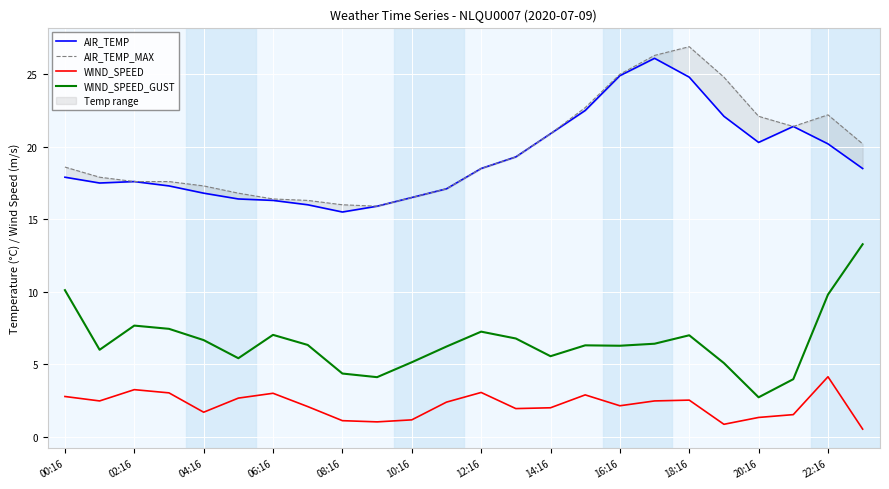

What is the maximum value for WIND_SPEED?

4.1